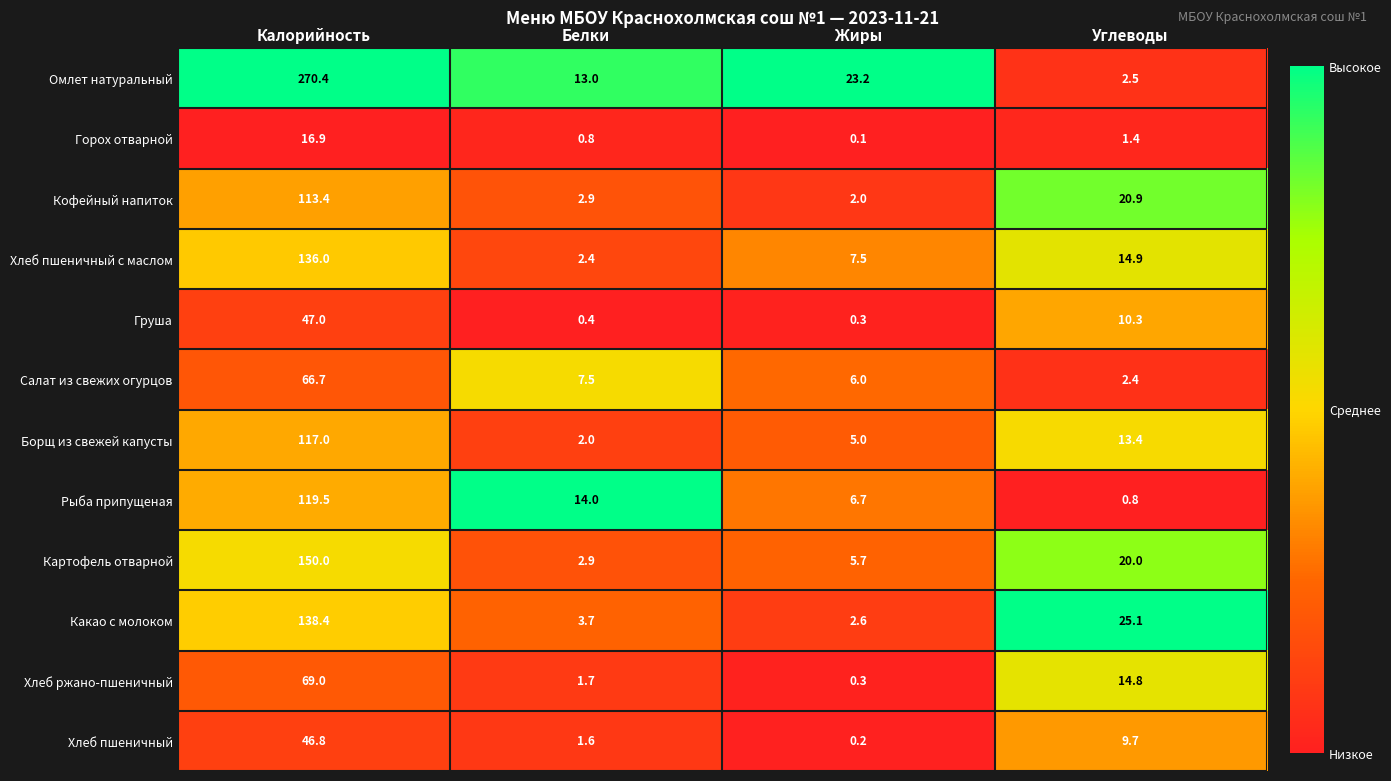

What is the sum of all Горох отварной values?

19.2